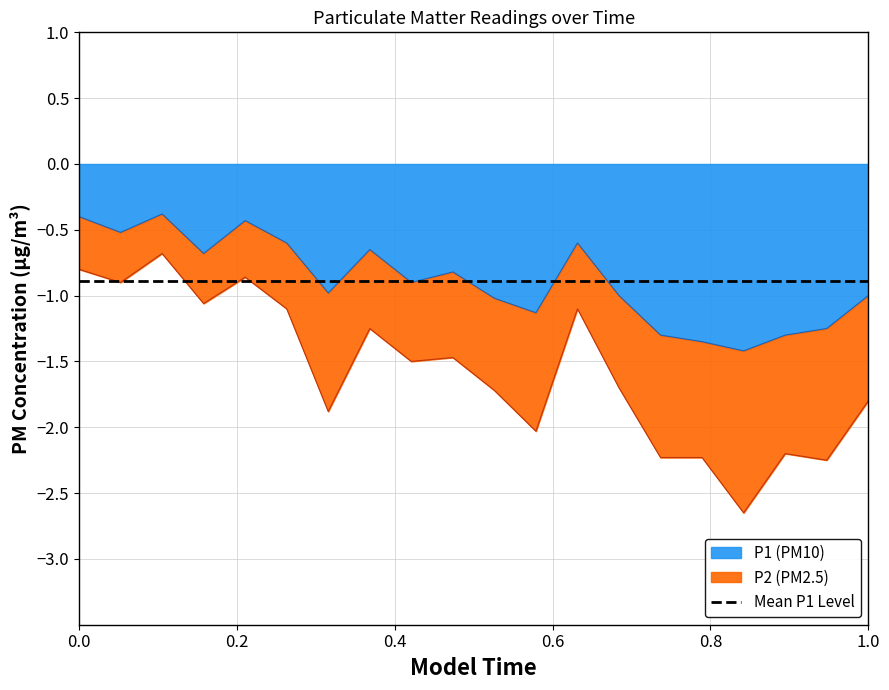

Reading right to left, extract all data points from this chart.

-1.0	-1.2	-1.3	-1.4	-1.4	-1.3	-1.0	-0.6	-1.1	-1.0	-0.8	-0.9	-0.7	-1.0	-0.6	-0.4	-0.7	-0.4	-0.5	-0.4